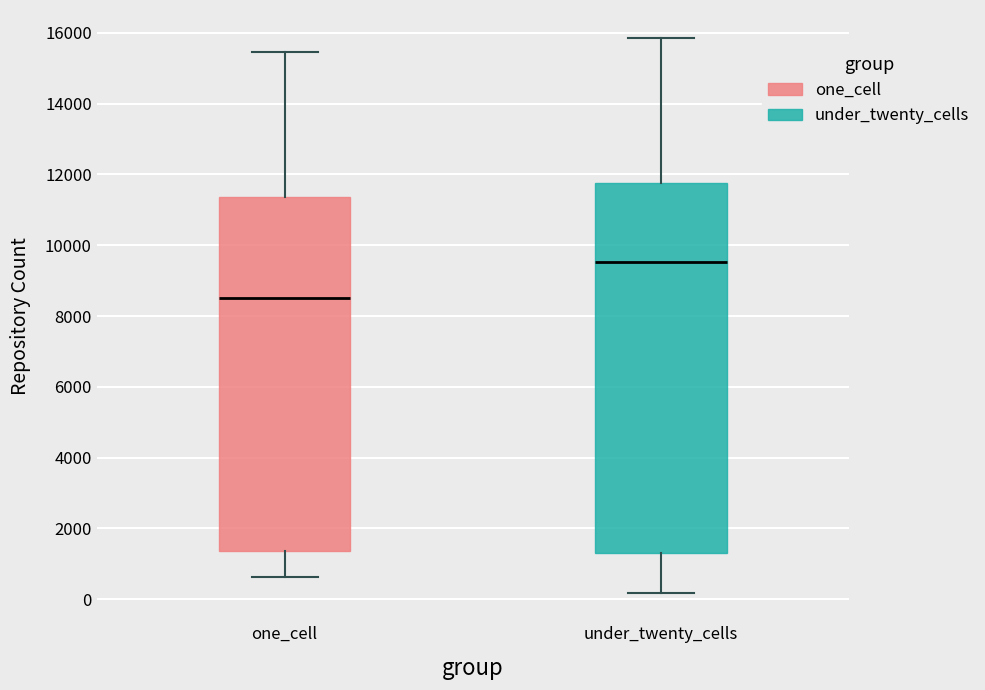

Which box is the tallest, from its lower edge to its upper edge?

under_twenty_cells